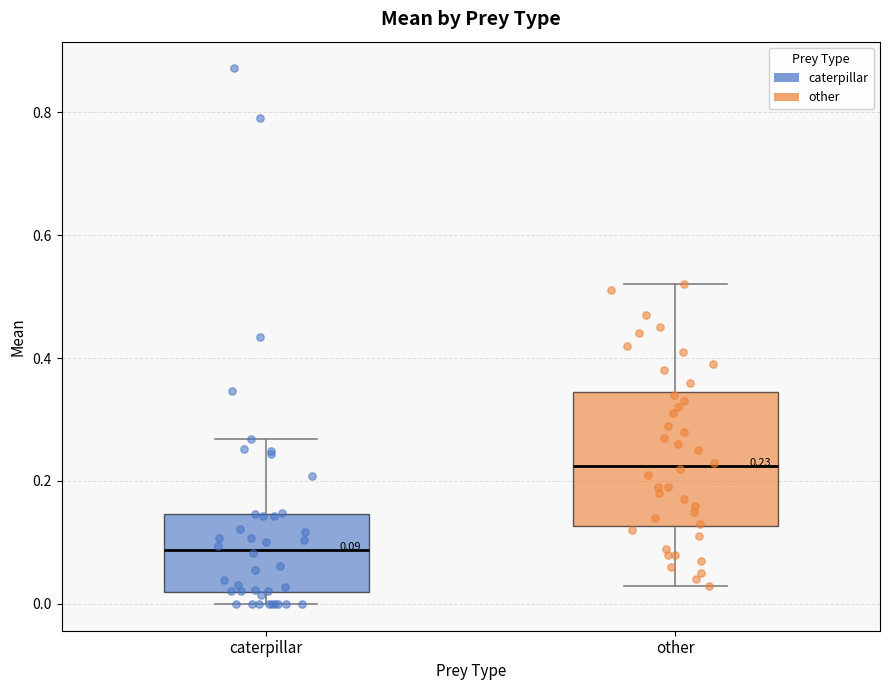

Comparing the boxes themselves (not the whiskers), which one is the tallest?

other